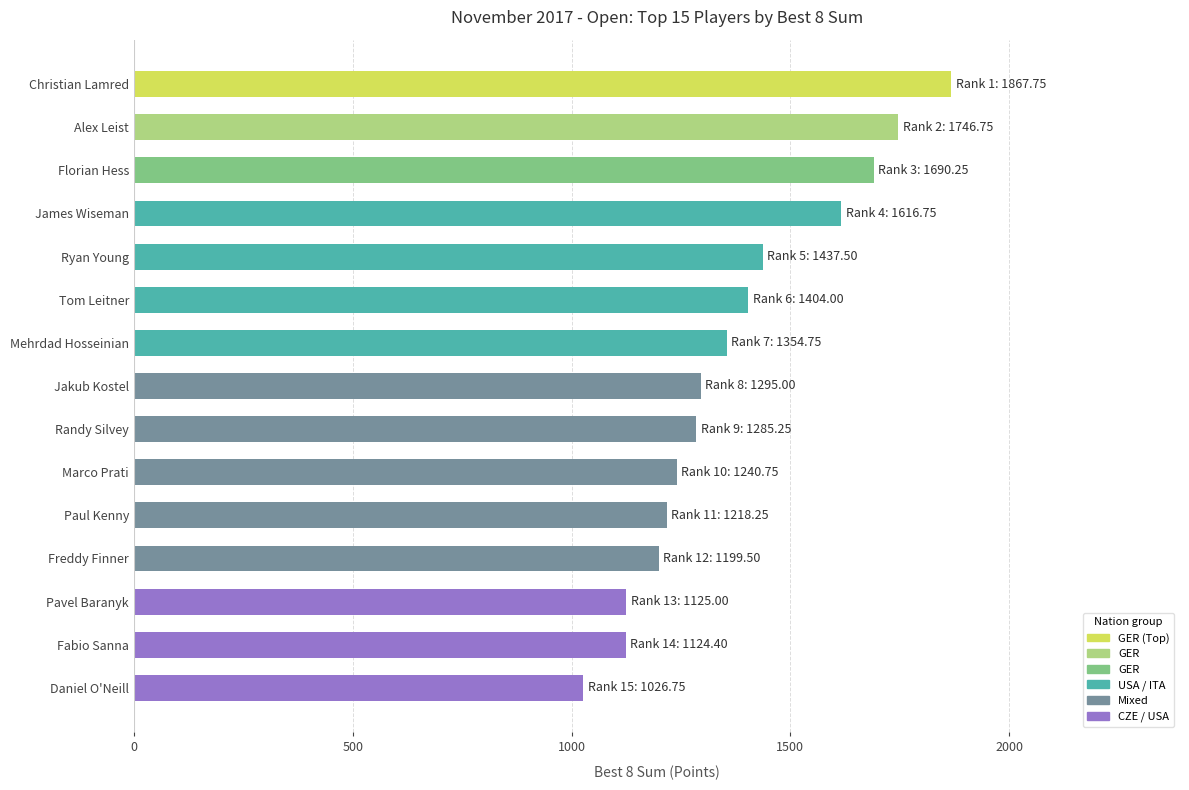

Which has a higher value, Freddy Finner or Tom Leitner?

Tom Leitner